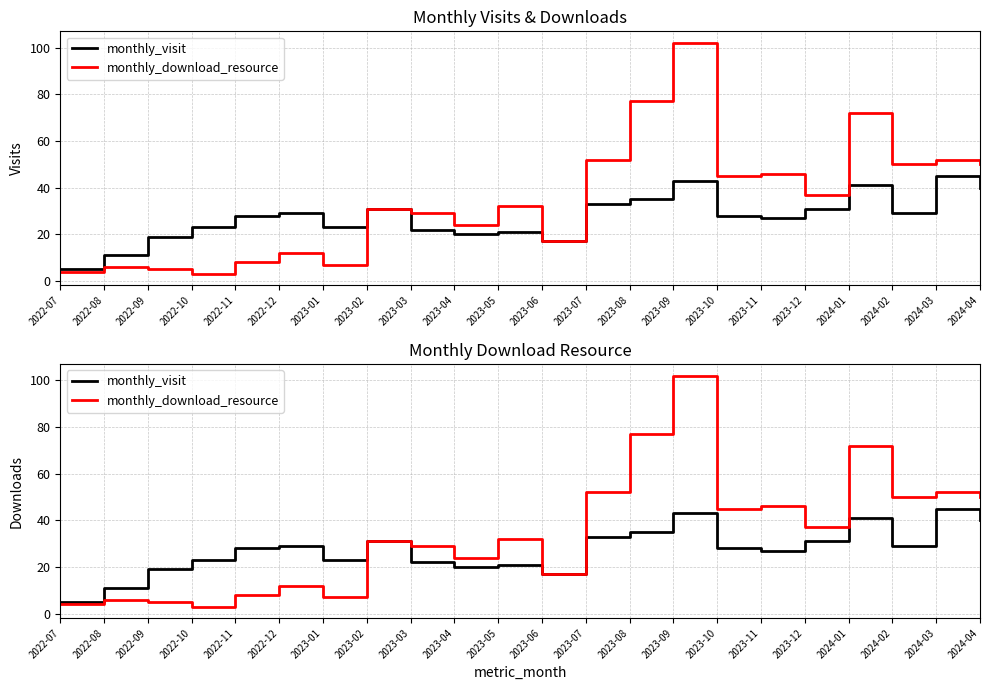

True or false: monthly_download_resource and monthly_visit intersect in this chart.

False